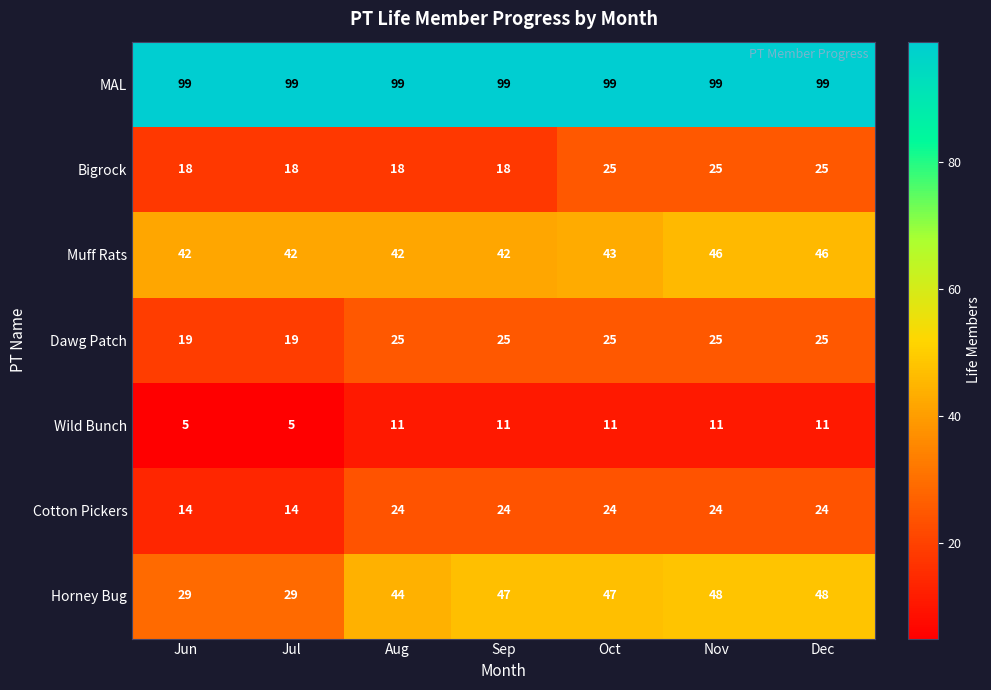

What is the greatest value displayed?

99